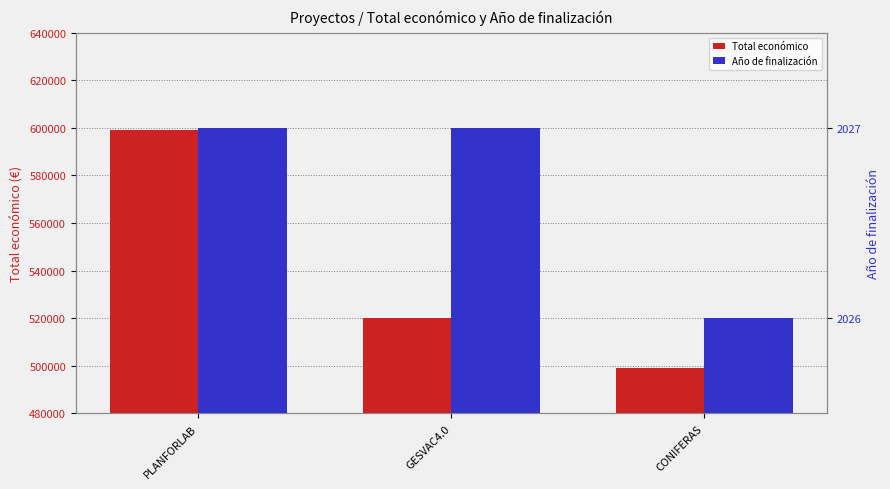

Which category has the highest value across all series?

PLANFORLAB